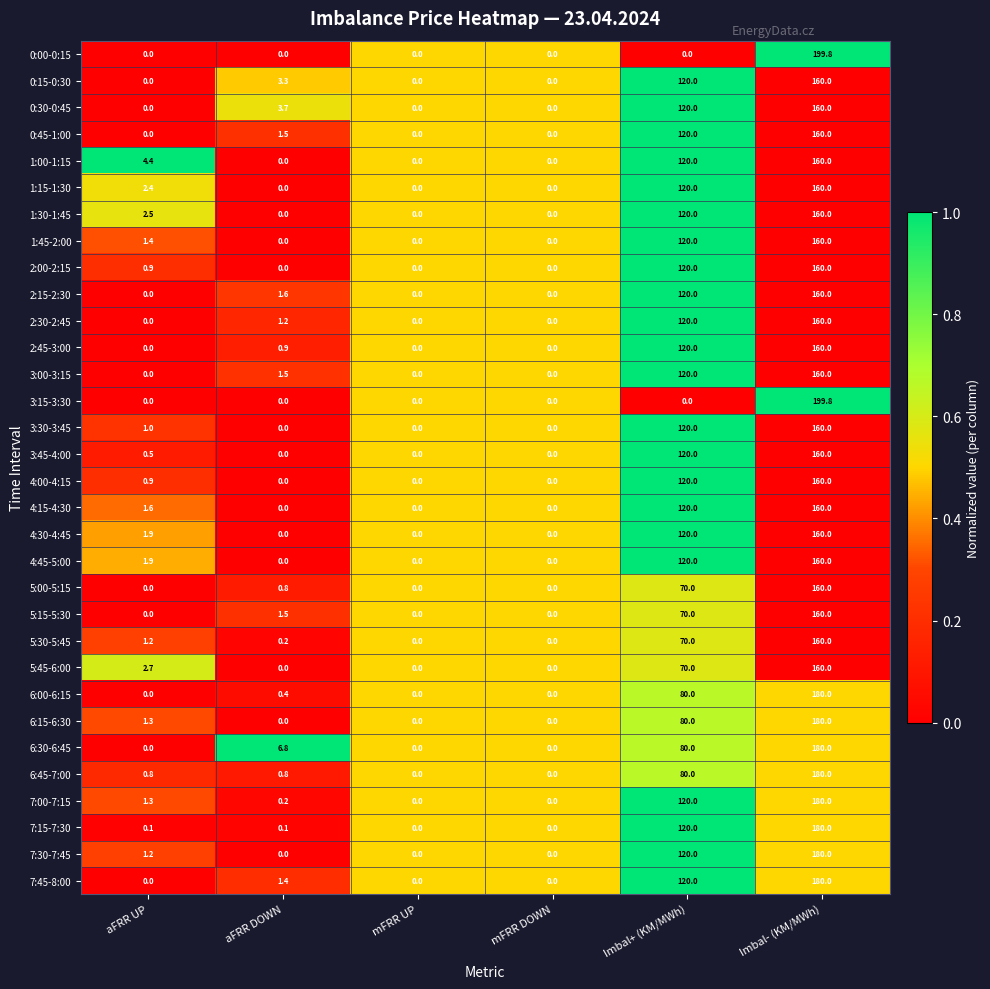

What is the average value of the 3:30-3:45 series?

46.8